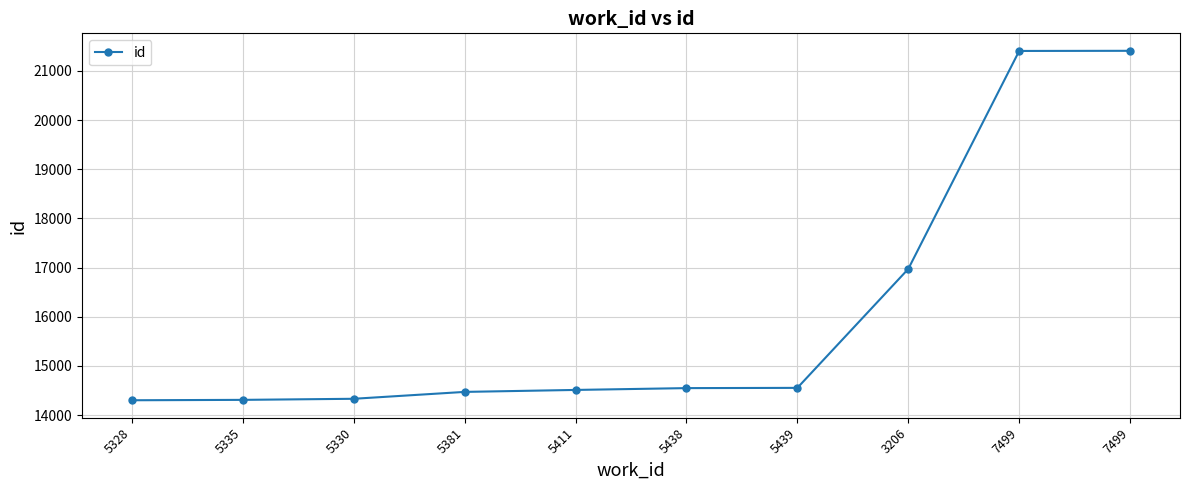

Rank the categories by value from lowest to highest.

5328, 5335, 5330, 5381, 5411, 5438, 5439, 3206, 7499, 7499